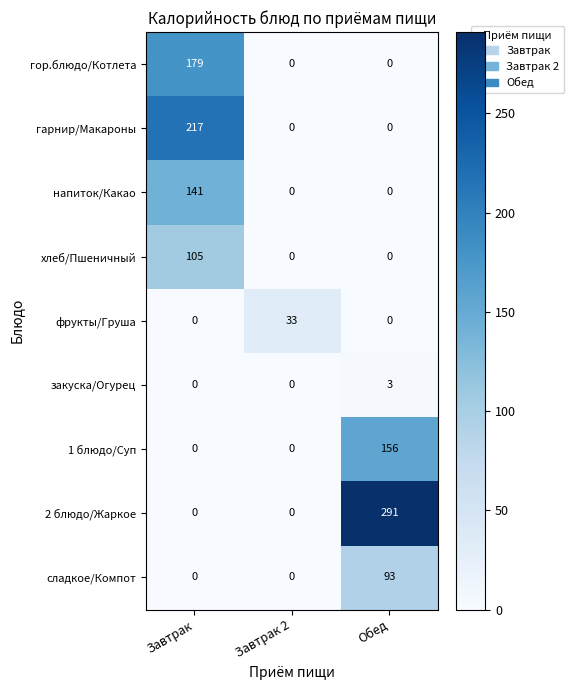

What is the sum of all 2 блюдо/Жаркое values?

291